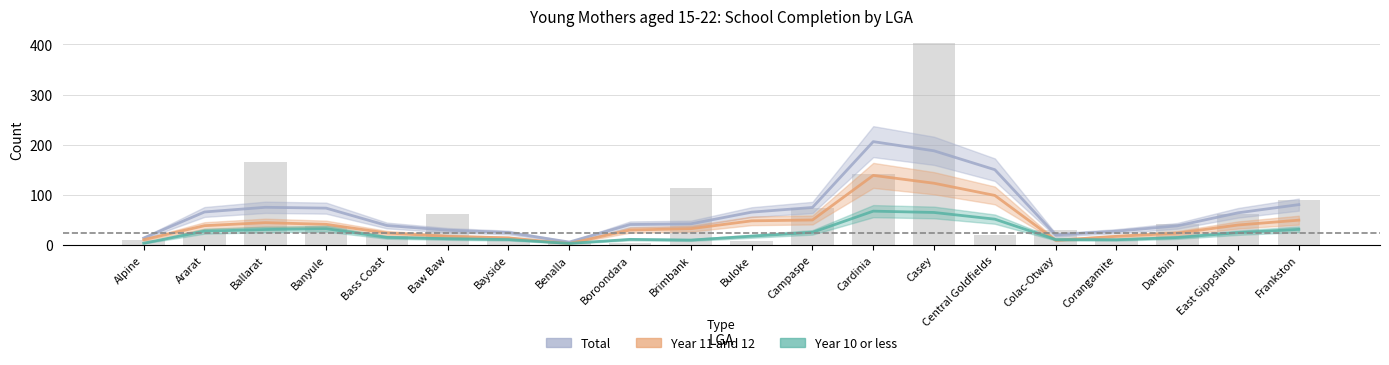

What is the label of the 18th bar from the left?

Darebin